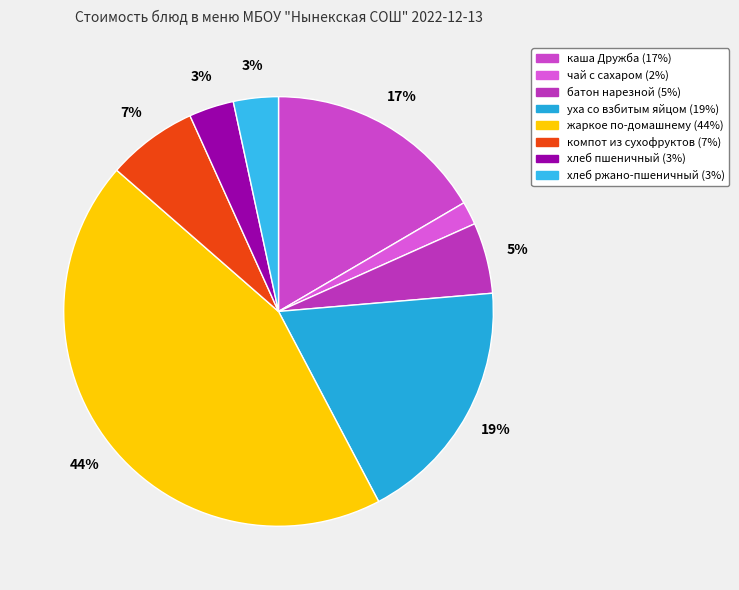

Which category has the smallest portion of the pie?

чай с сахаром